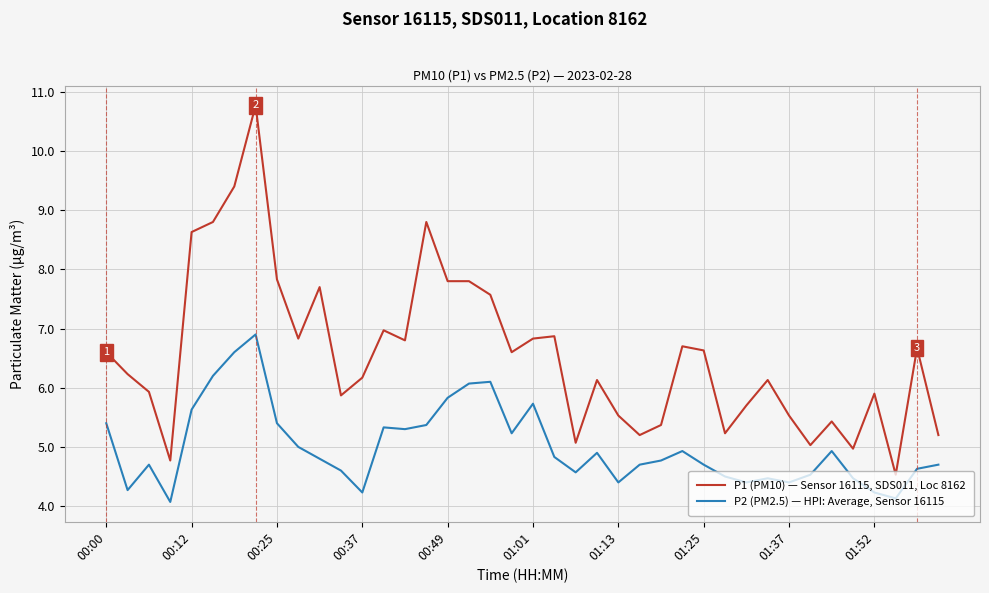

Which series has the largest range (max minus min)?

P1 (PM10) — Sensor 16115, SDS011, Loc 8162